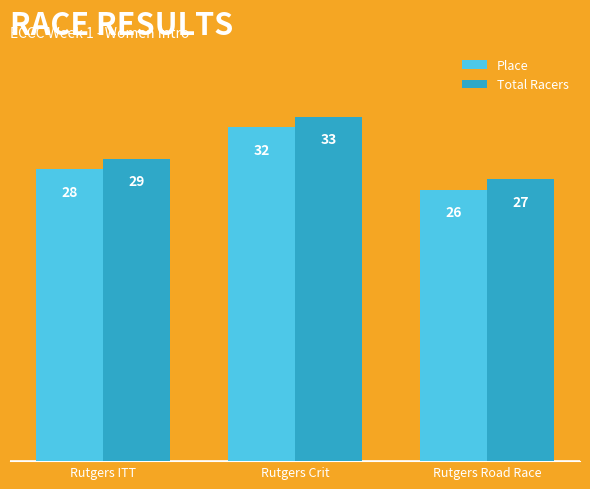

Which category has the highest value in the Place series?

Rutgers Crit